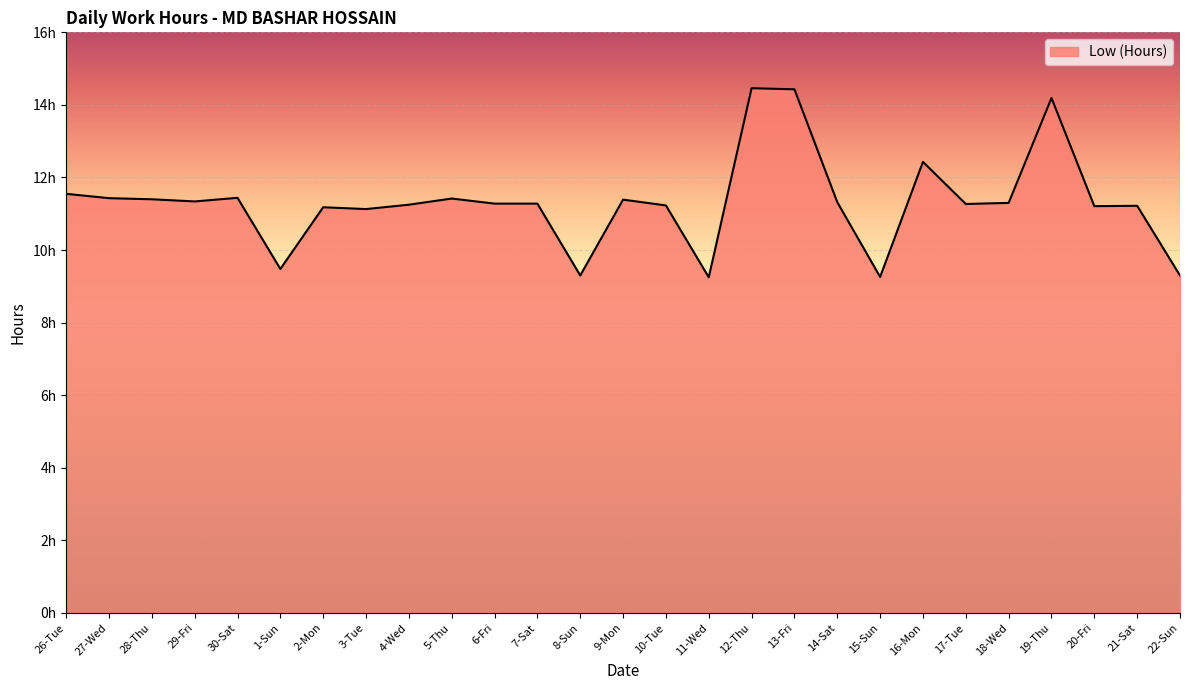

Approximately how many times larger is the value at 7-Sat compared to 16-Mon?

0.9